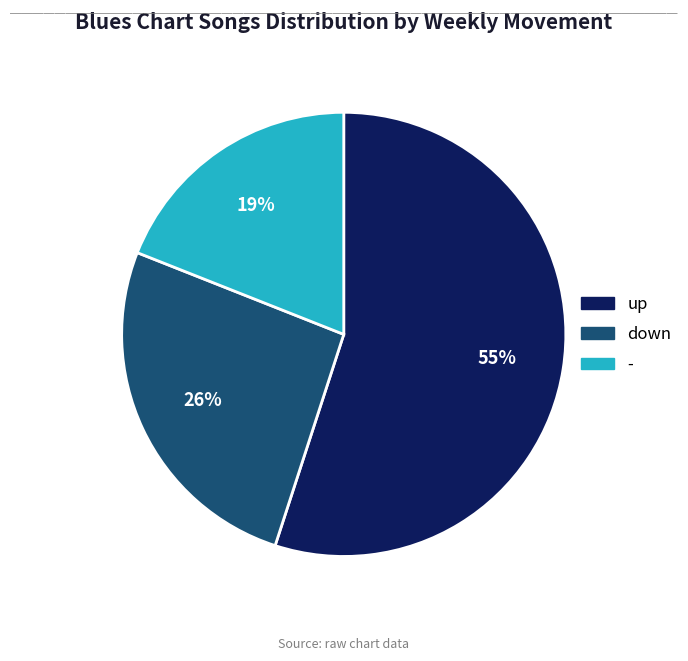

Is up the majority of the pie?

Yes